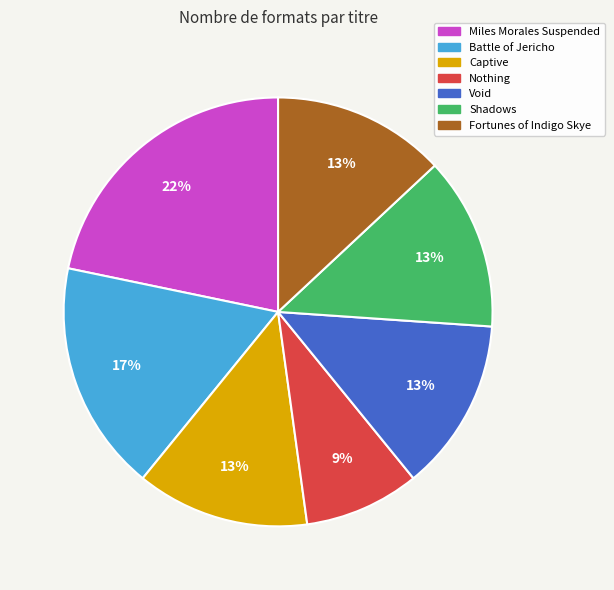

Is it true that Miles Morales Suspended is 22% of the pie?

True